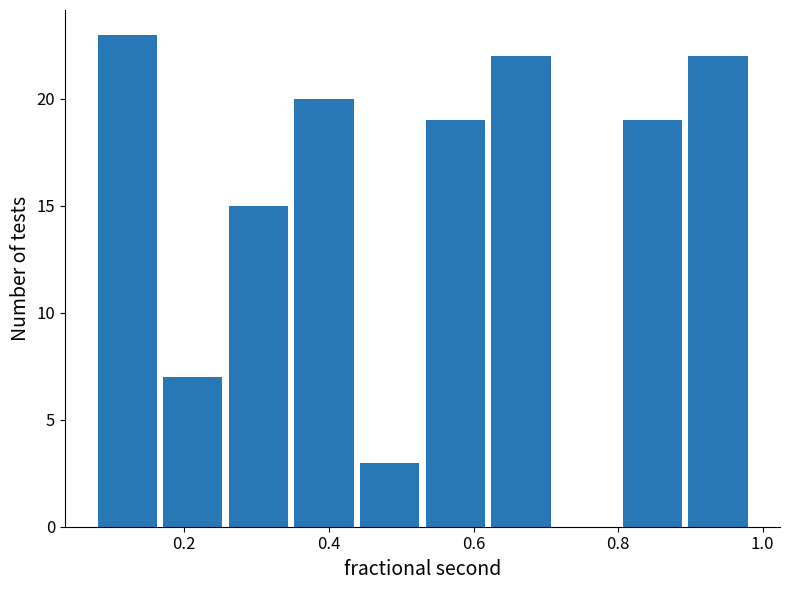

Reading left to right, list every bar in this chart as the range it spans on the x-axis followed by its height. Neither the bar edges nor the heights are printed on the chart, so give them approximately, as read against the axes.

0.08 to 0.16: 23
0.16 to 0.26: 7
0.26 to 0.34: 15
0.34 to 0.44: 20
0.44 to 0.52: 3
0.52 to 0.62: 19
0.62 to 0.72: 22
0.72 to 0.80: 0
0.80 to 0.90: 19
0.90 to 0.98: 22